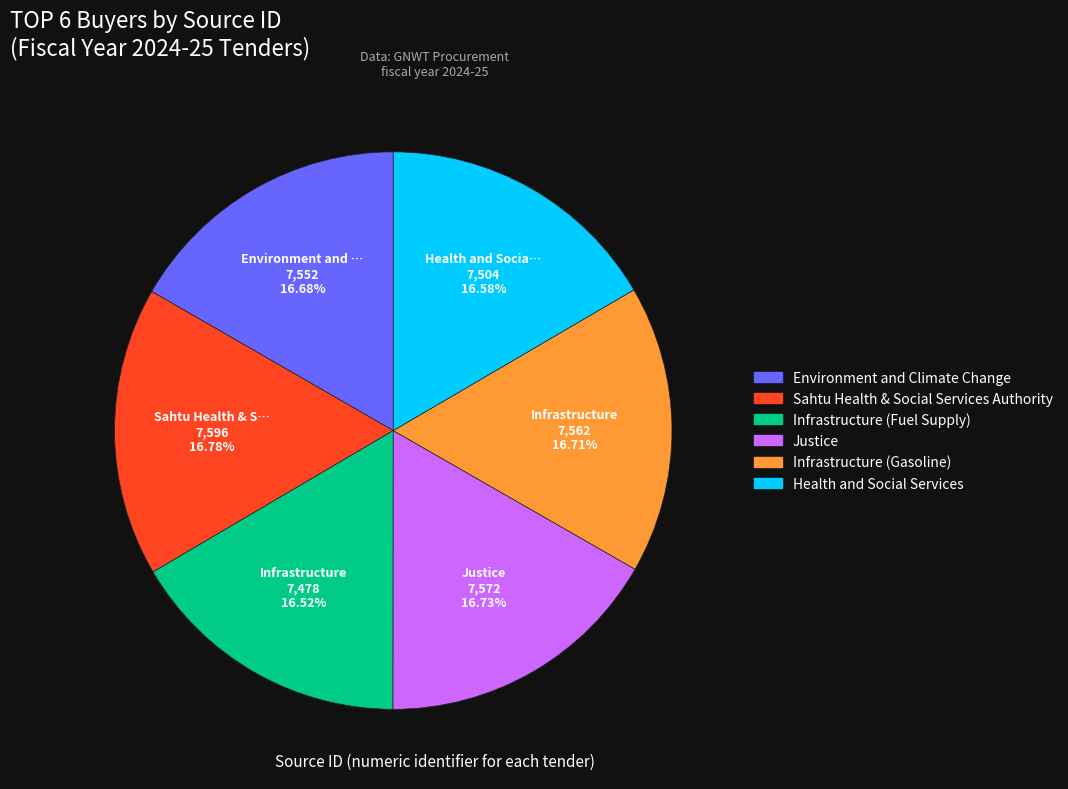

To the nearest percent, what percentage of the pie is Infrastructure (Fuel Supply)?

17%